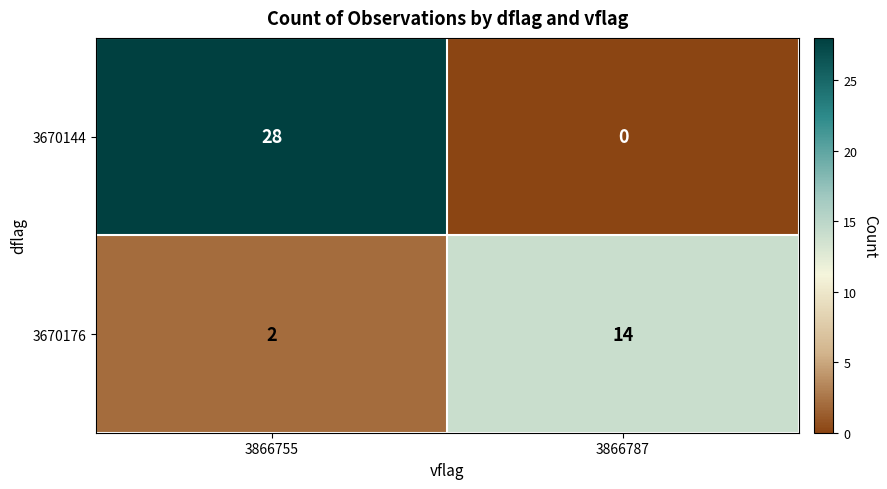

At which label is 3670176 closest to 8?

3866755